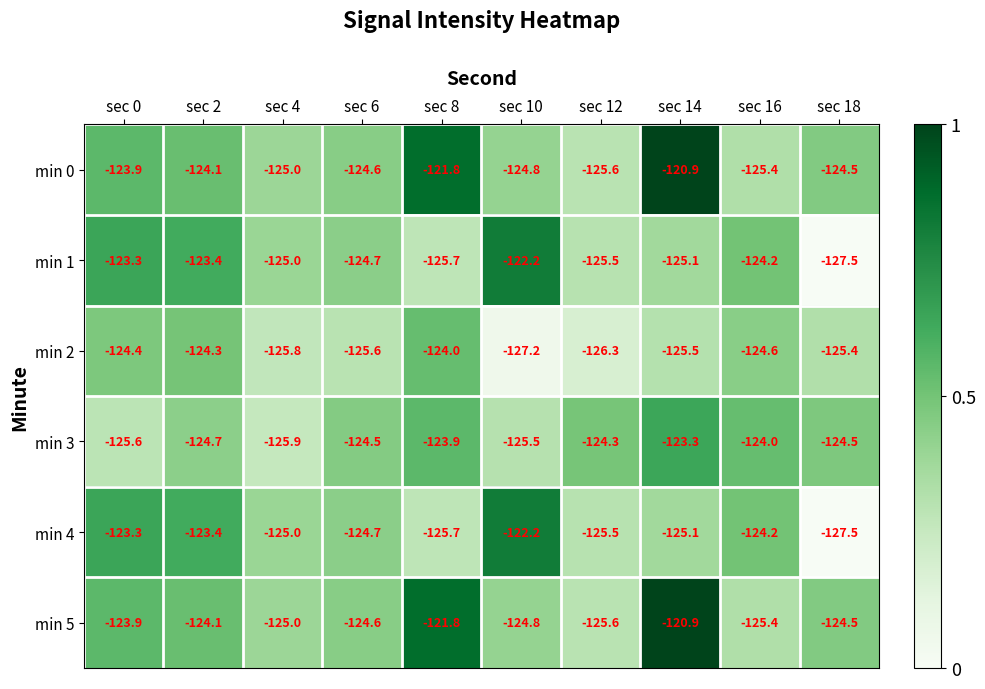

Where is min 0 nearest to the value -123?

sec 0